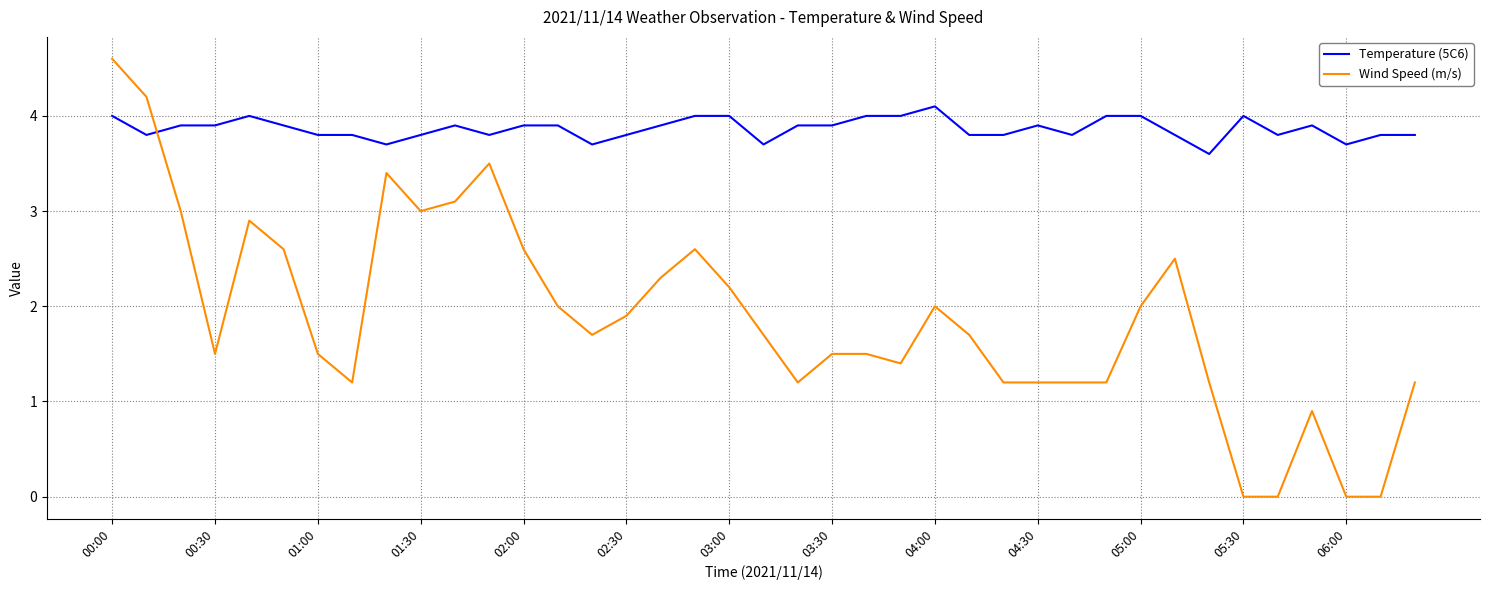

What is the average value of the Temperature (5C6) series?

3.9